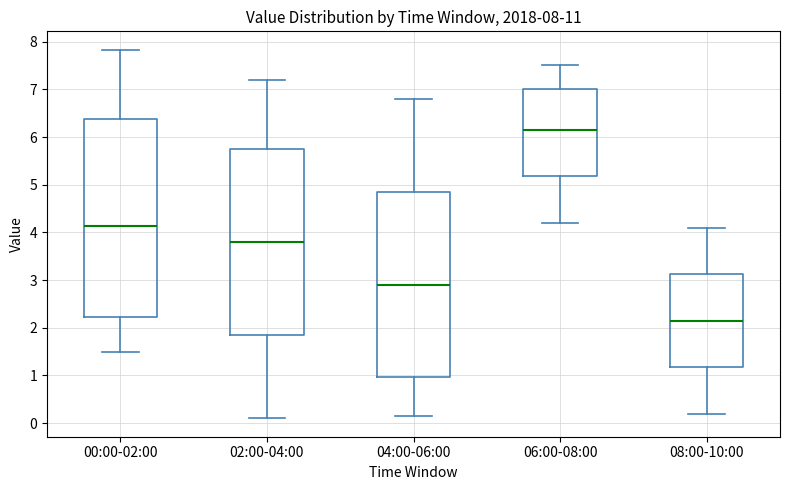

Which box is the tallest, from its lower edge to its upper edge?

00:00-02:00